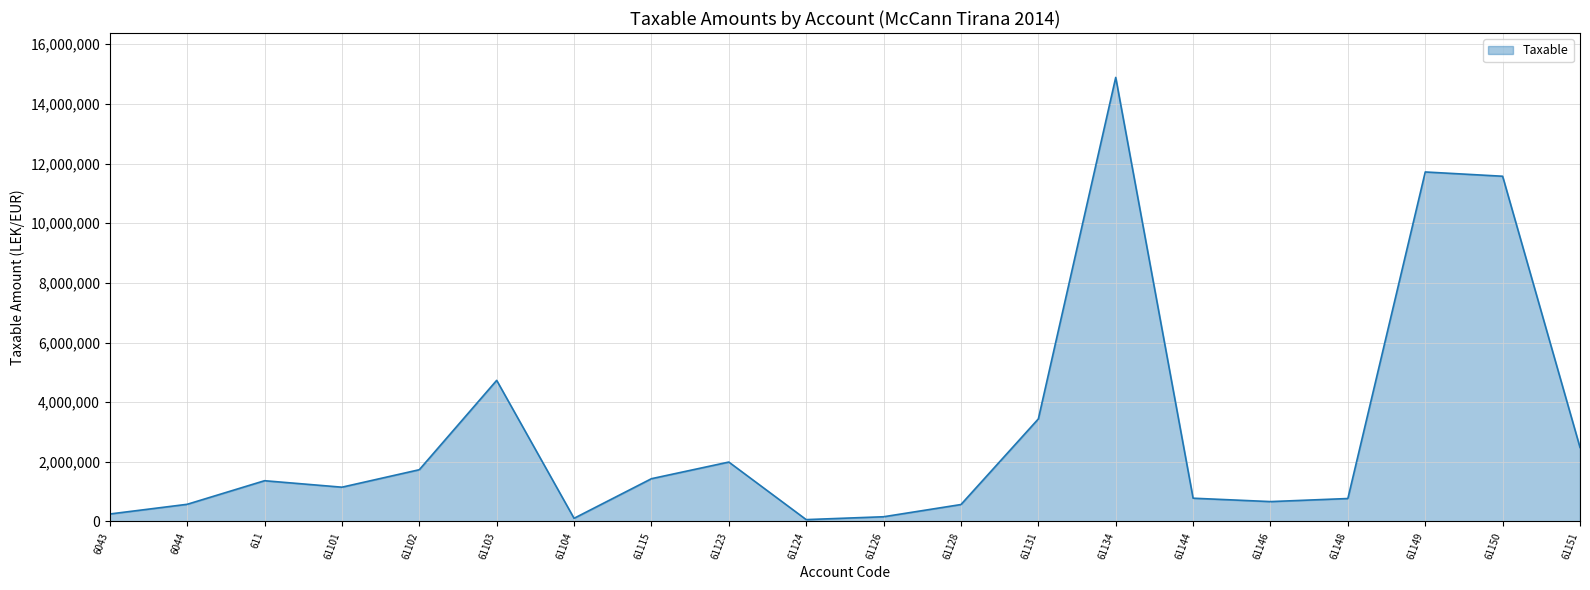

What is the maximum value shown in the chart?

14887859.8